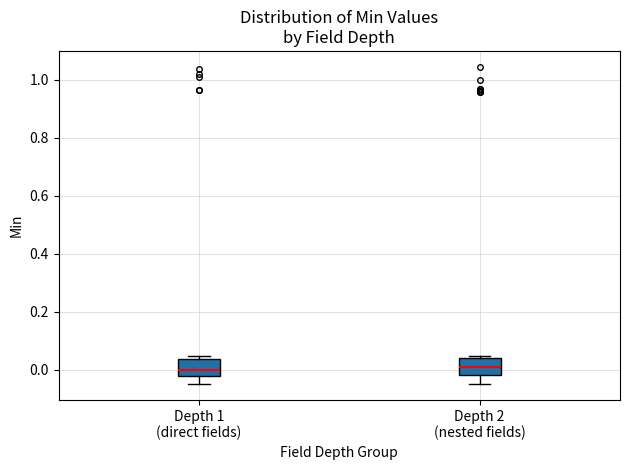

Where is the lower edge of the box for Depth 1 (direct fields) on the y-axis? The values are not printed on the chart, so give them approximately, as read against the axis.

-0.02